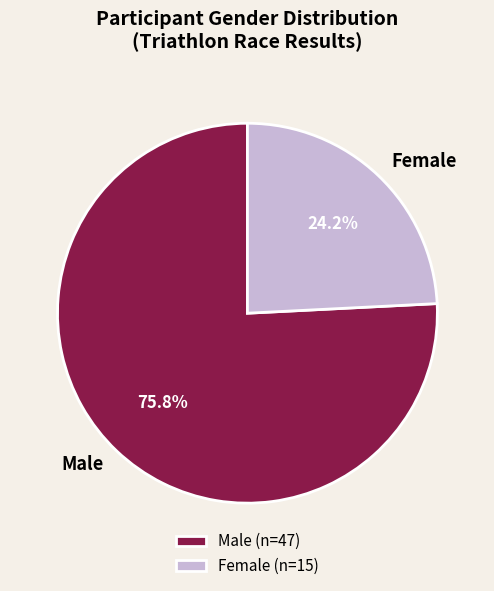

What is the majority slice?

Male